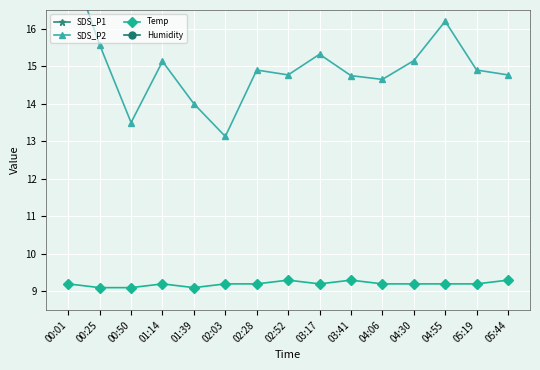

The value of SDS_P2 at 00:01 is 17.9. True or false?

True